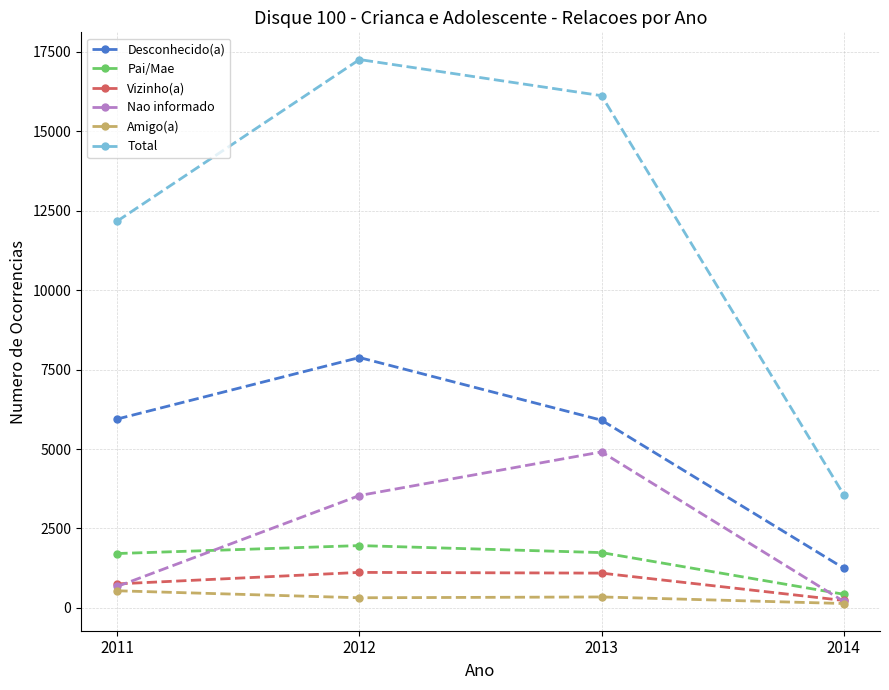

Is it true that Pai/Mae equals 428 at 2014?

True